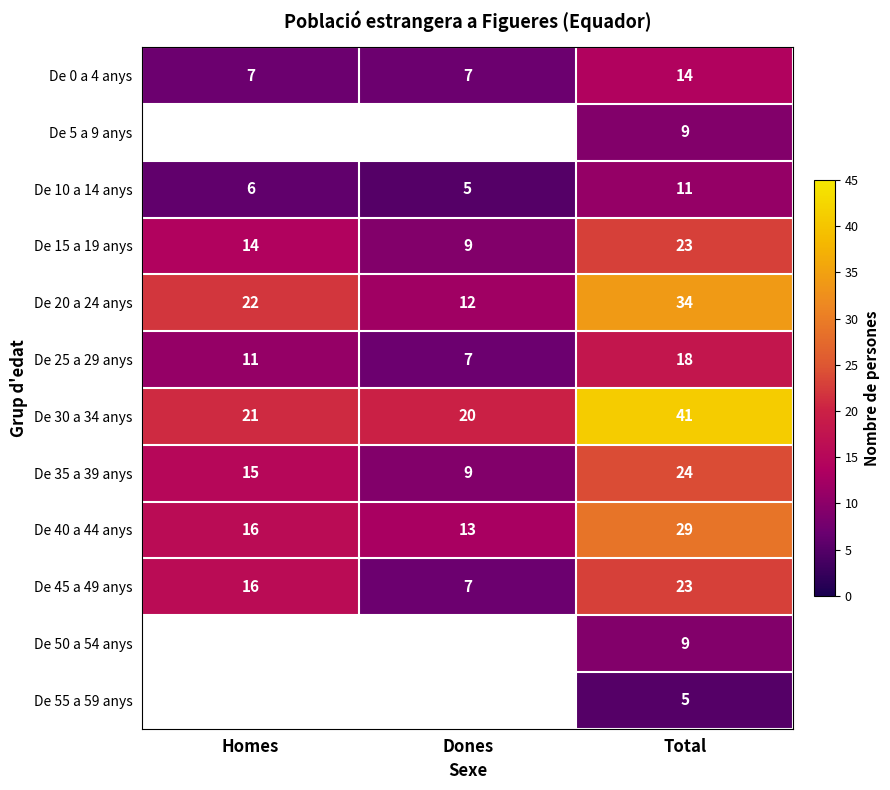

How many De 45 a 49 anys values are between 7 and 23?

3